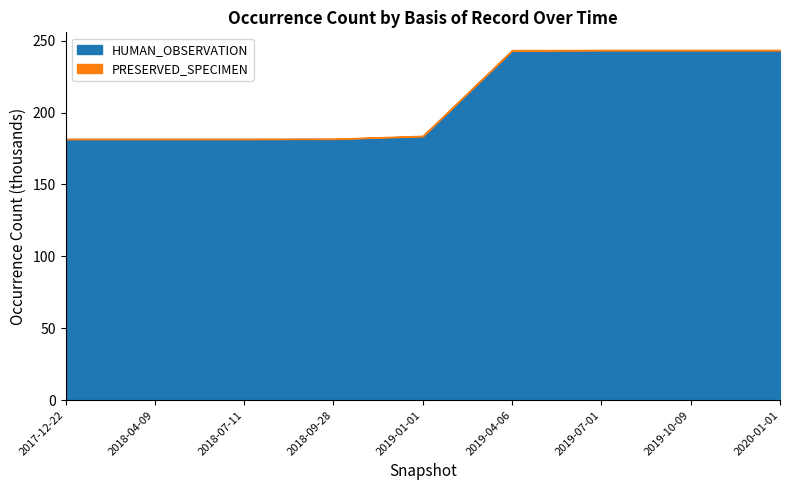

Is the value of PRESERVED_SPECIMEN at 2019-04-06 greater than the value of HUMAN_OBSERVATION at 2020-04-06?

No